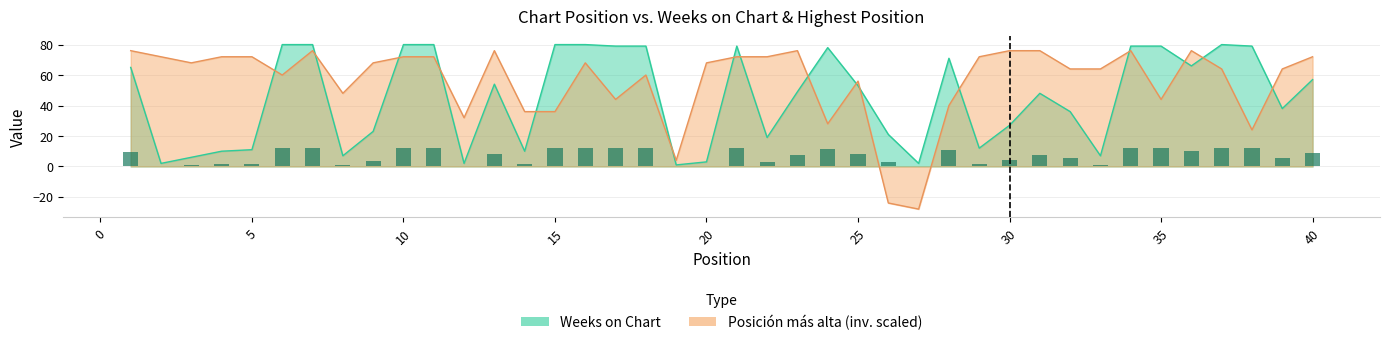

What is the difference between the maximum and minimum values in the Weeks on Chart series?

79